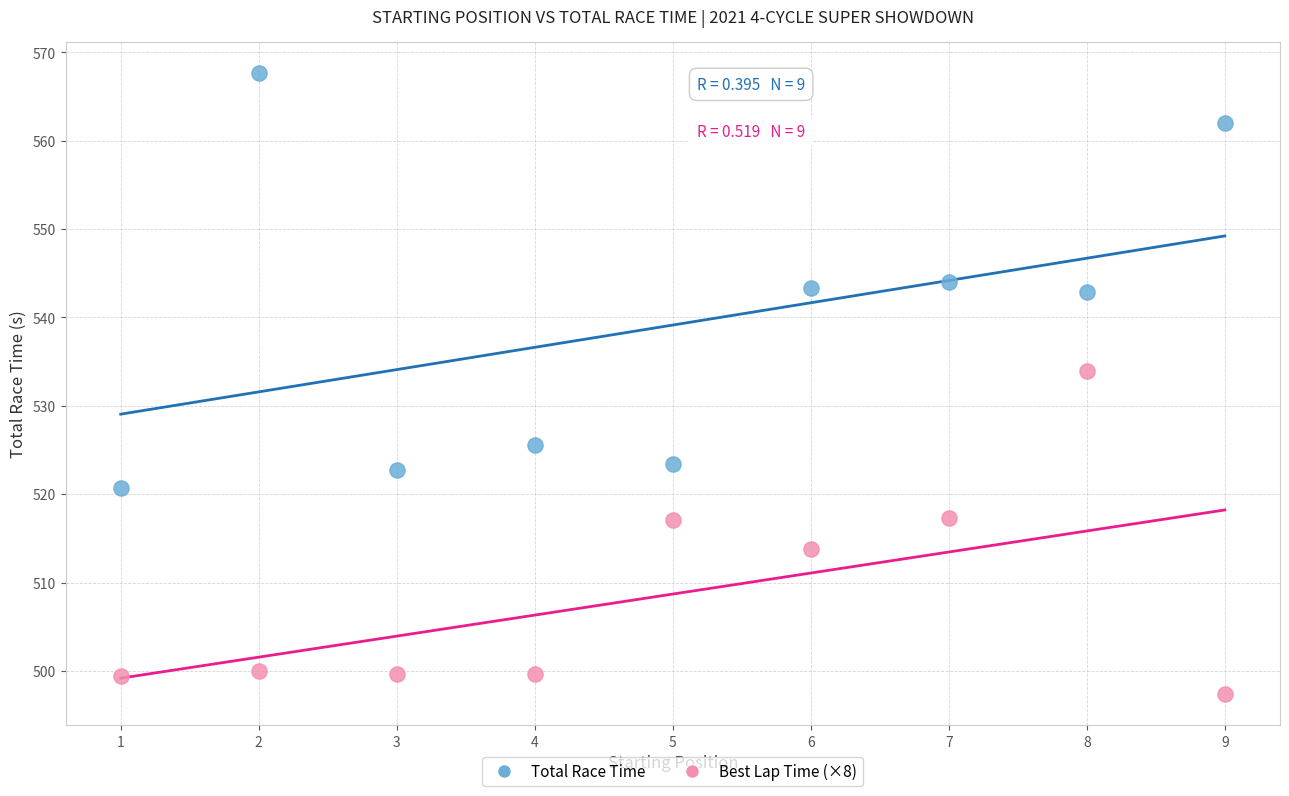

Which series contains the lowest Y value?

Best Lap Time (×8)